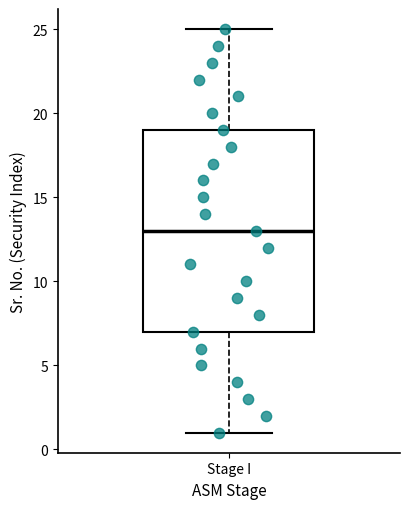

Read this box plot against the y-axis: the position of the median line, the range covered by the box, and the ends of both whiskers. The values are not printed on the chart, so give them approximately, as read against the axis.

median 13, box 7 to 19, whiskers 1 to 25